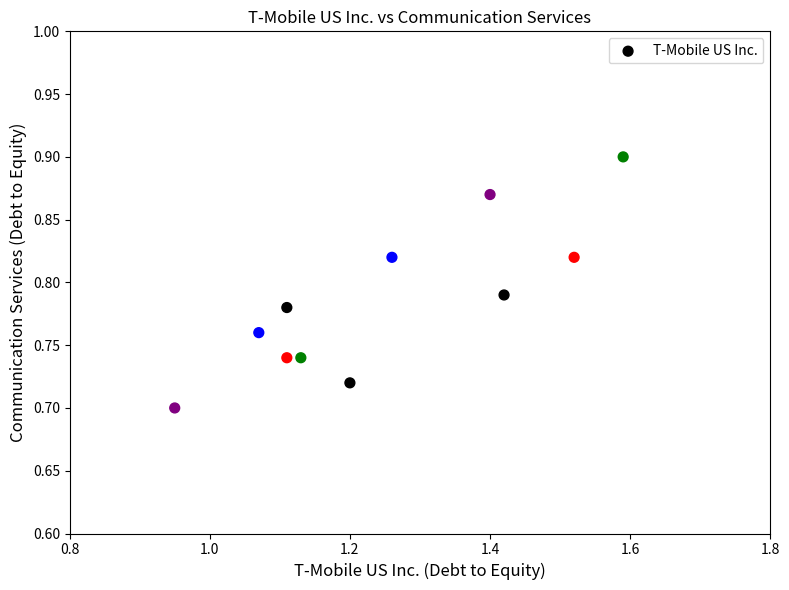

What is the range of X values (max minus min)?

0.6